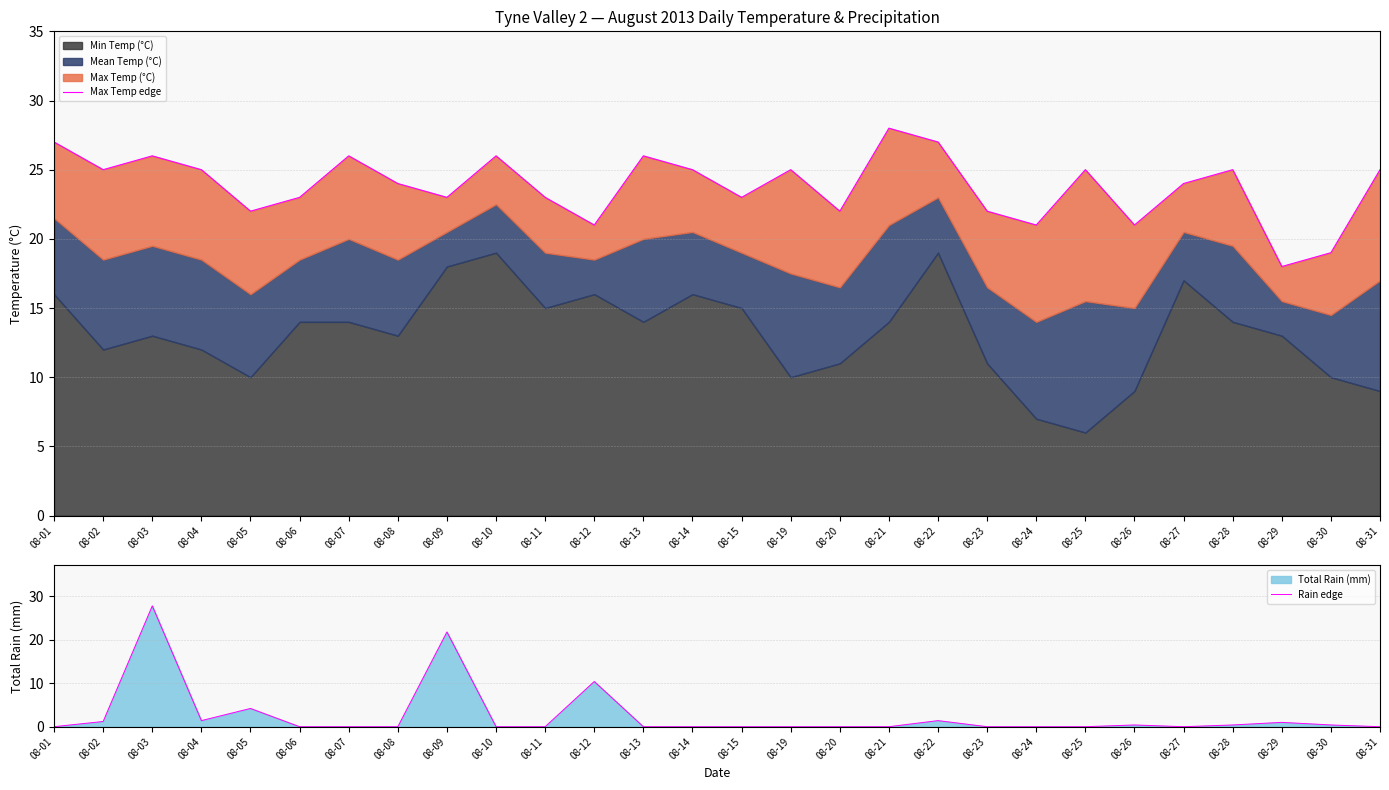

In Rain edge, how many points are higher than both neighbors (excluding endpoints)?

7